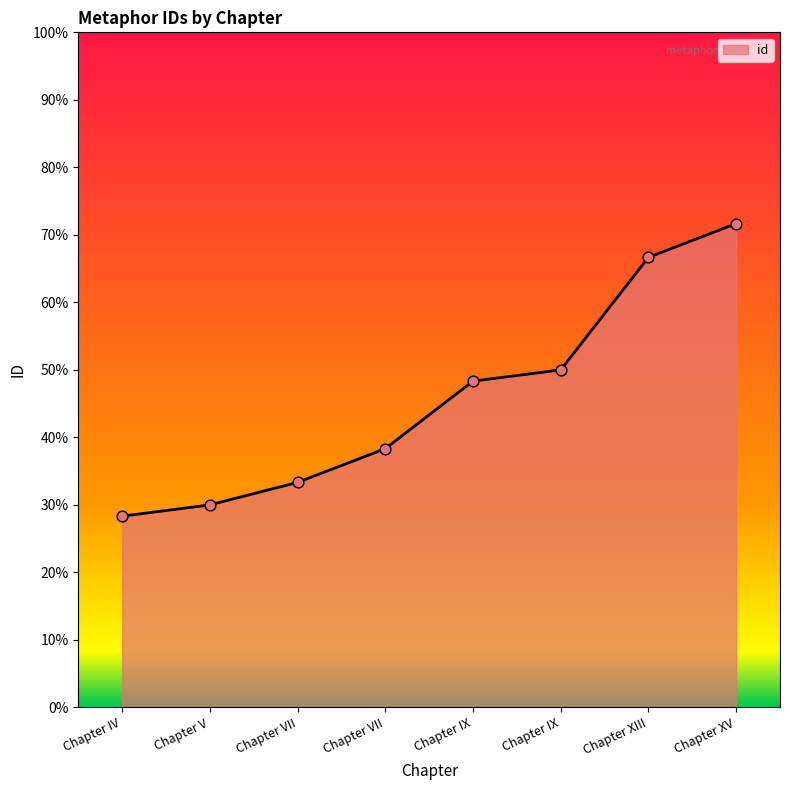

Which has a higher value, Chapter VII or Chapter XIII?

Chapter XIII